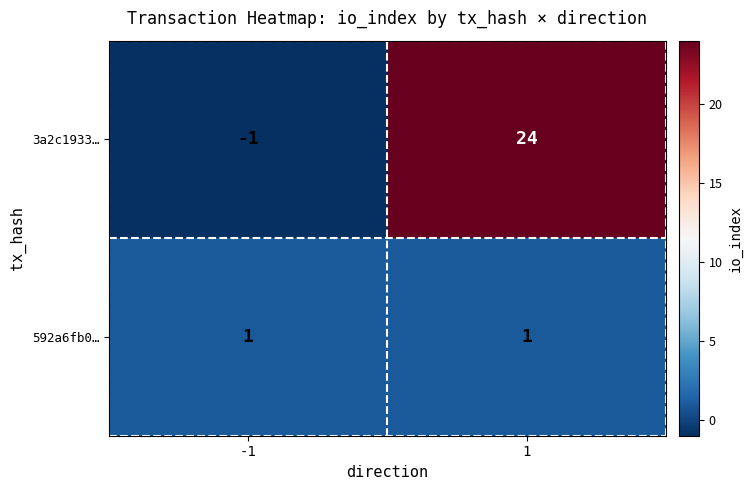

Which series has the widest spread of values?

3a2c1933…